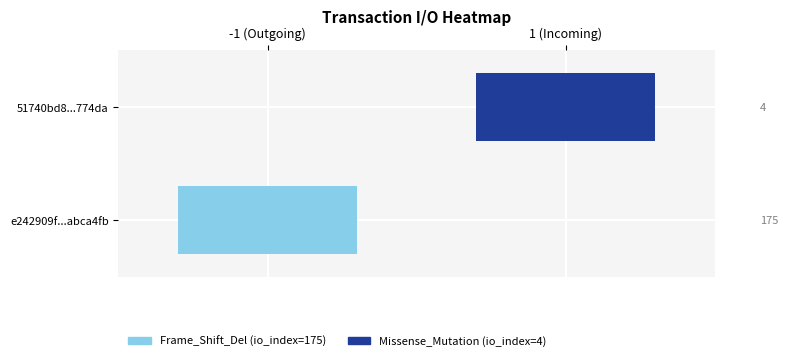

The e242909f76ae1c0744d239ed75c81fadabca4fb series shows 175 at io_index. True or false?

True